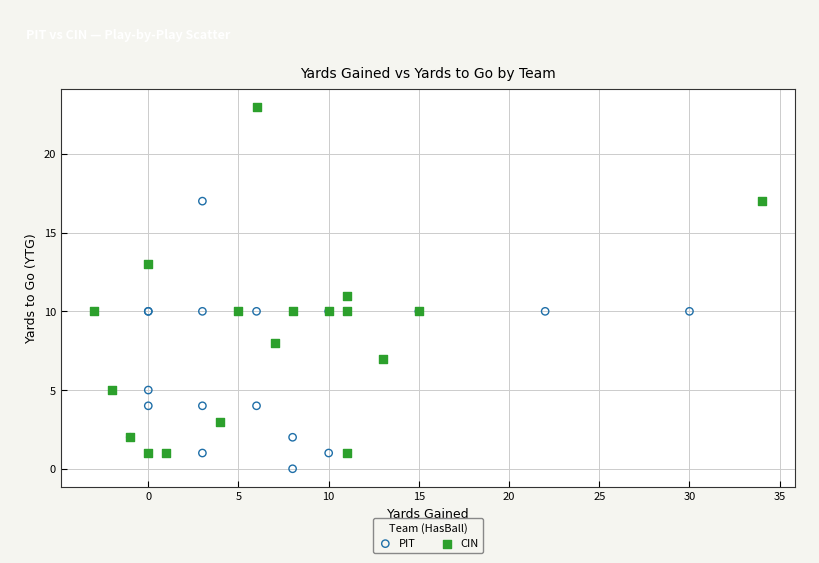

Which series contains the highest Y value?

CIN